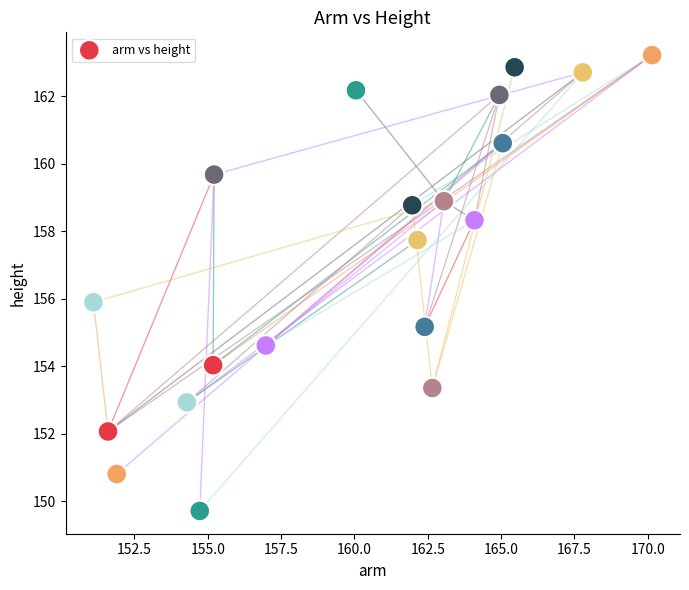

What is the range of X values (max minus min)?

19.0